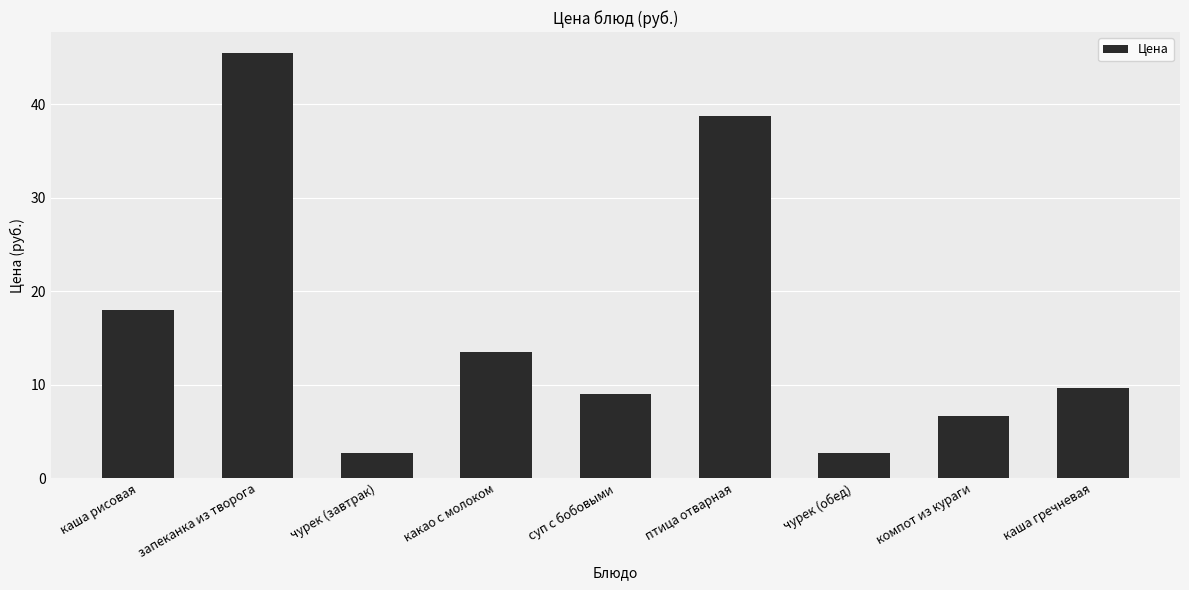

At which category does the chart reach its peak across all series?

запеканка из творога